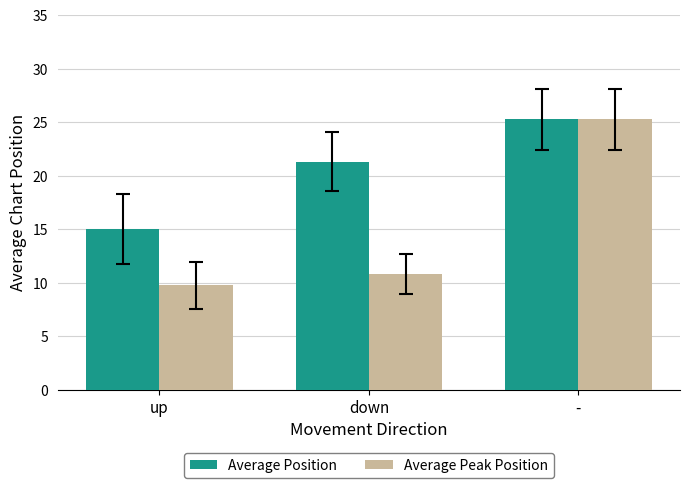

Which series has the widest spread of values?

Average Peak Position